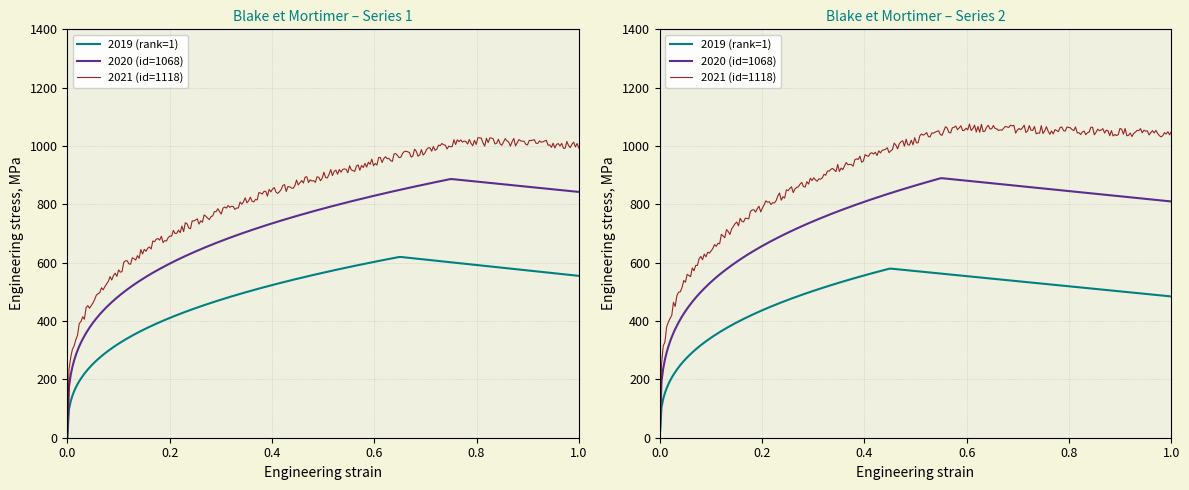

What is the lowest value of the rank series?

1